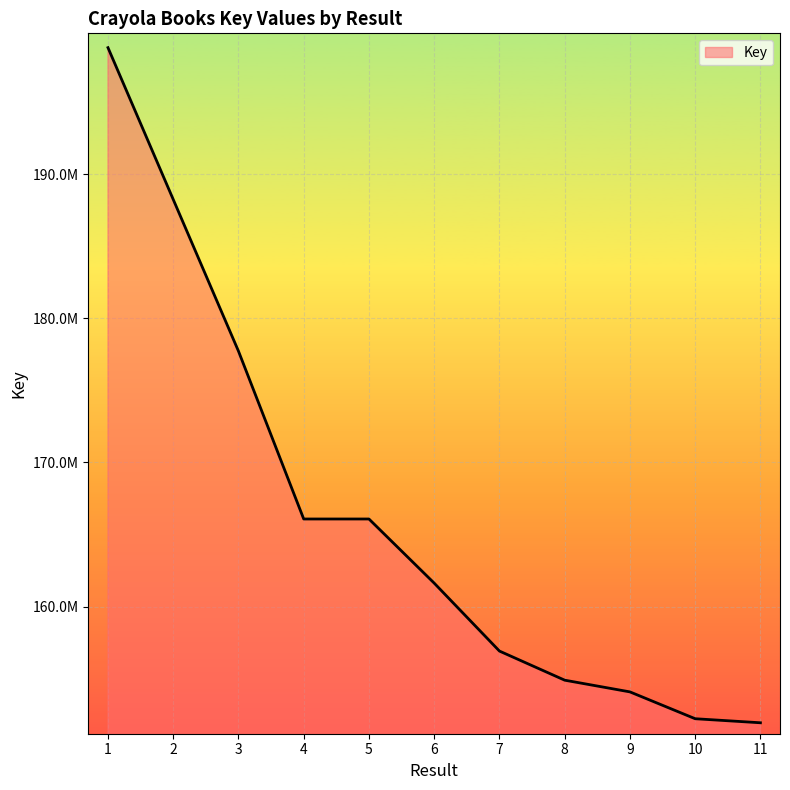

What is the minimum value shown in the chart?

151936399